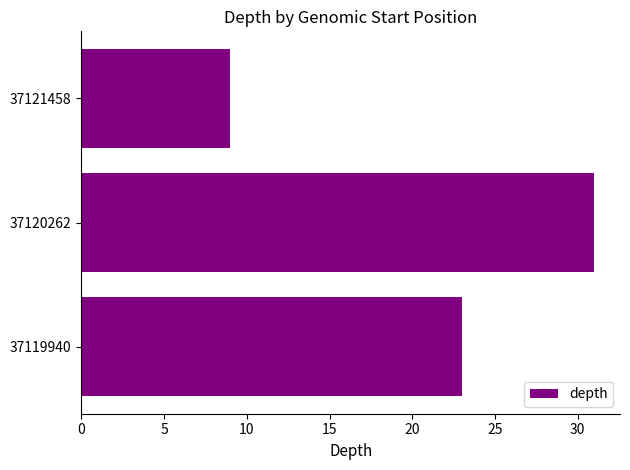

Reading bottom to top, extract all data points from this chart.

37119940=23	37120262=31	37121458=9